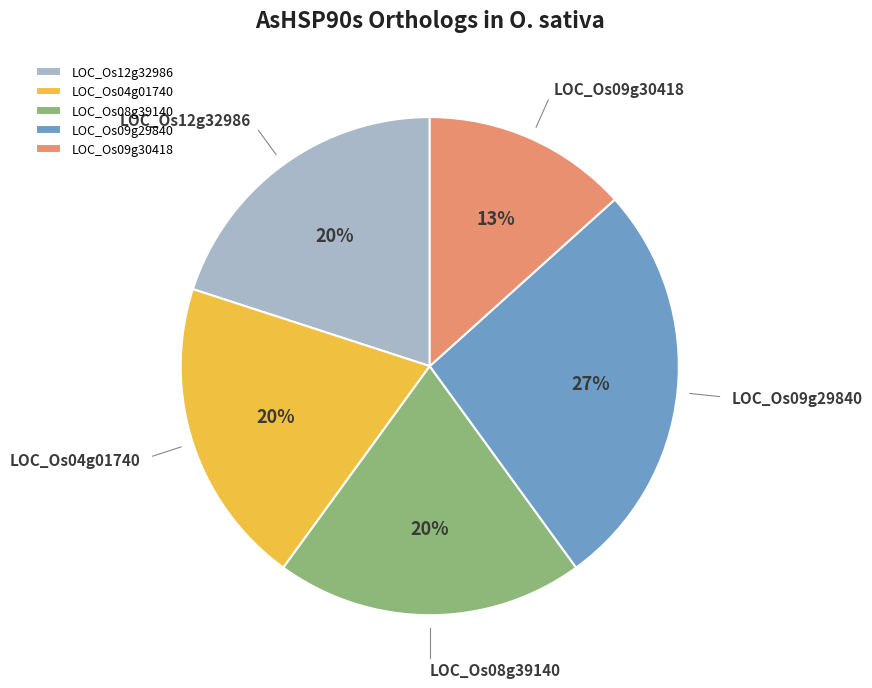

Is LOC_Os09g30418 the majority of the pie?

No